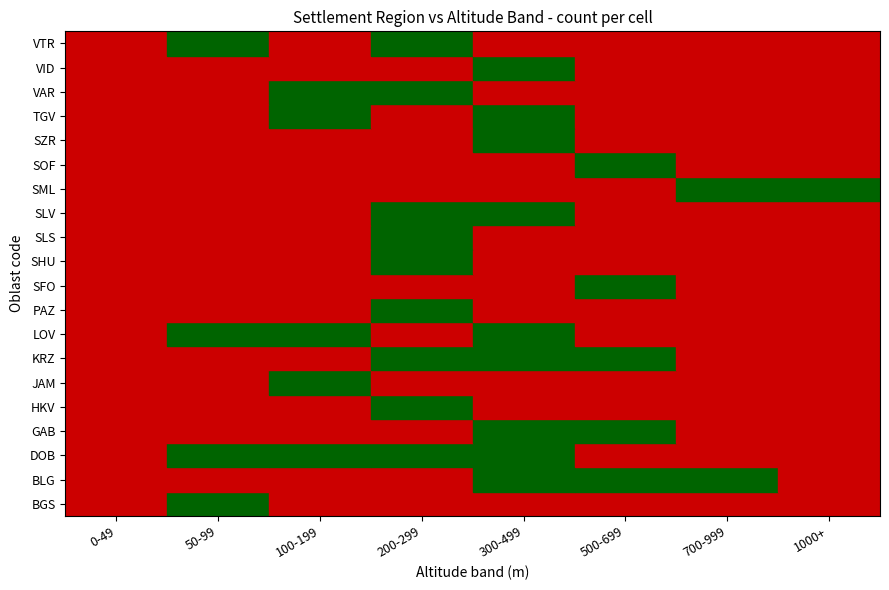

What is the difference between the maximum and minimum values in the BLG series?

1